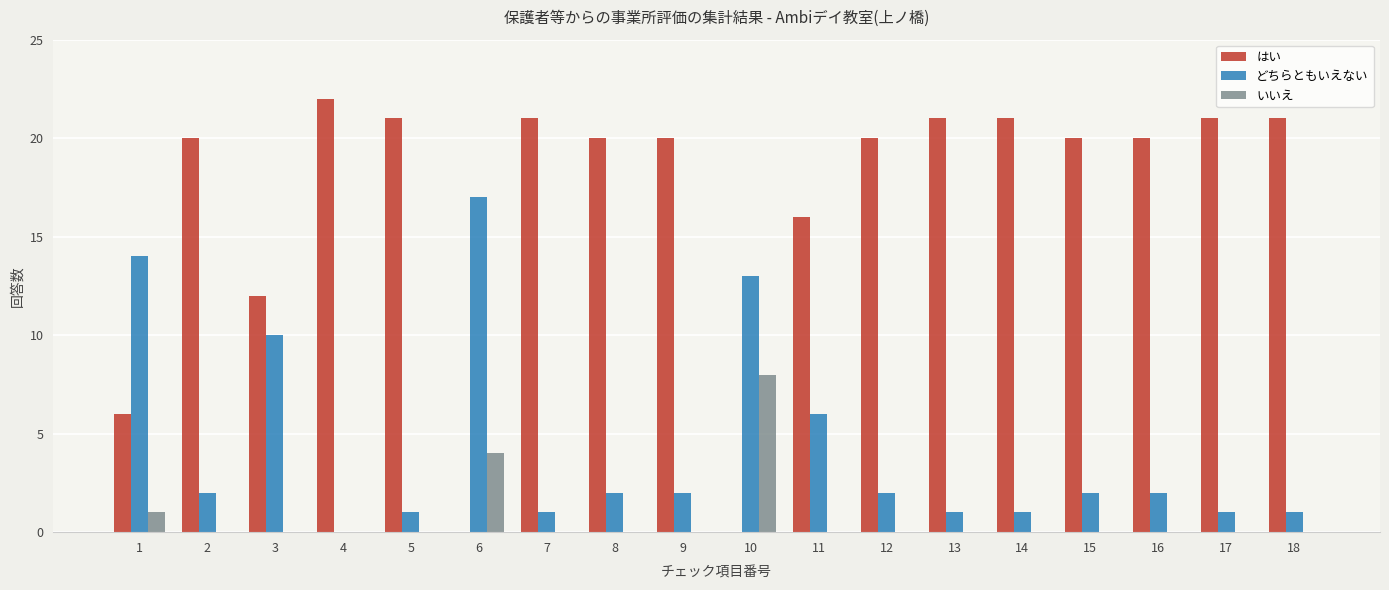

Which series has the widest spread of values?

はい